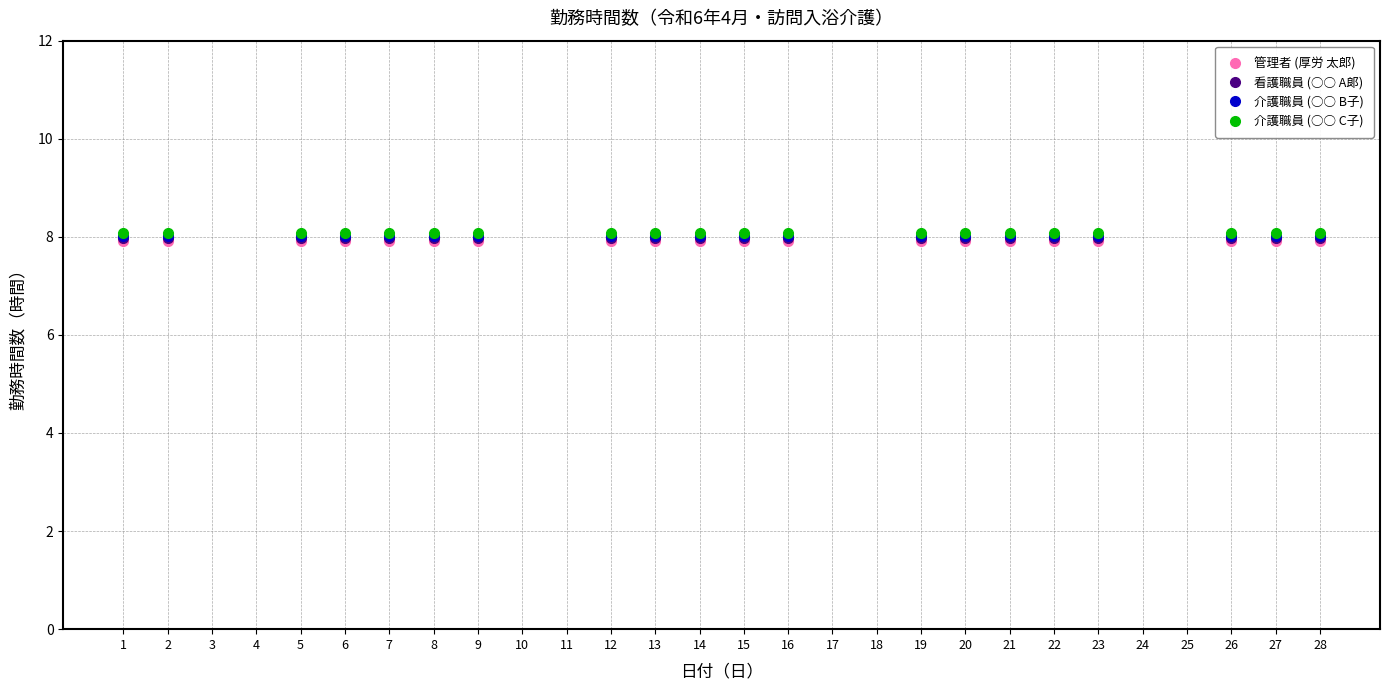

Is this an area chart (filled region under the line)?

No